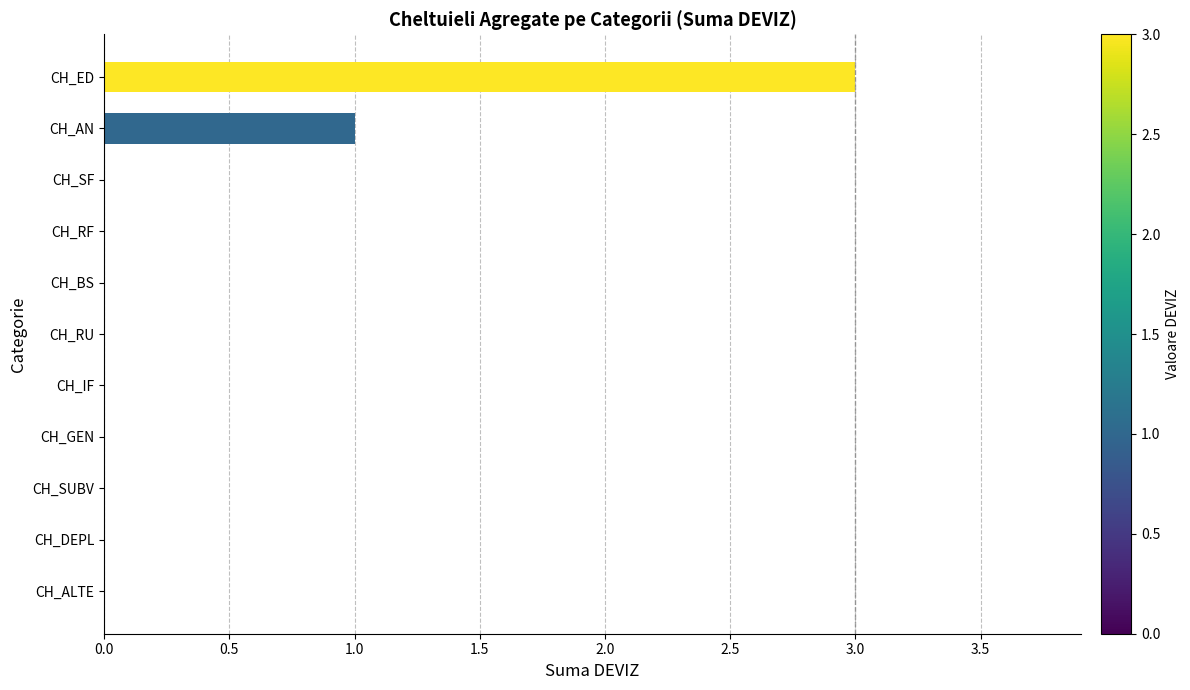

Which label corresponds to the largest value in the chart?

CH_ED